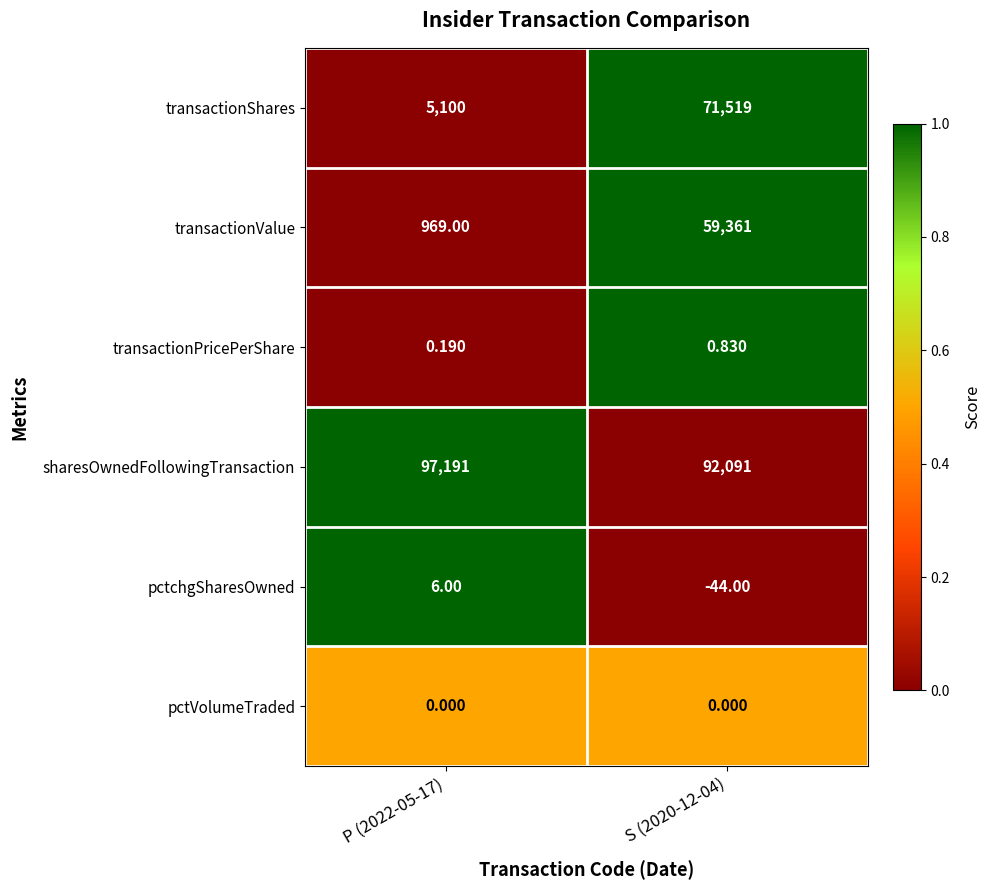

List the series in order of their peak value, lowest first.

pctVolumeTraded, transactionPricePerShare, pctchgSharesOwned, transactionValue, transactionShares, sharesOwnedFollowingTransaction